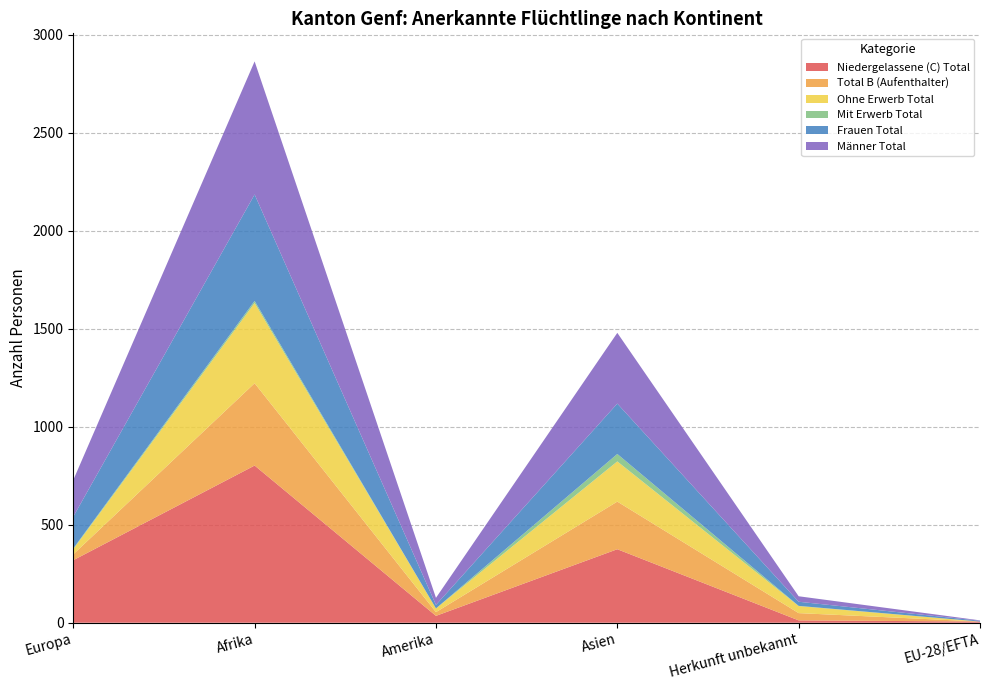

Reading right to left, list all the values displayed in this chart.

Niedergelassene (C) Total: EU-28/EFTA=6	Herkunft unbekannt=12	Asien=375	Amerika=35	Afrika=802	Europa=319
Total B (Aufenthalter): EU-28/EFTA=0	Herkunft unbekannt=37	Asien=243	Amerika=19	Afrika=420	Europa=30
Ohne Erwerb Total: EU-28/EFTA=0	Herkunft unbekannt=36	Asien=205	Amerika=19	Afrika=409	Europa=26
Mit Erwerb Total: EU-28/EFTA=0	Herkunft unbekannt=1	Asien=38	Amerika=0	Afrika=11	Europa=4
Frauen Total: EU-28/EFTA=4	Herkunft unbekannt=21	Asien=257	Amerika=18	Afrika=543	Europa=162
Männer Total: EU-28/EFTA=2	Herkunft unbekannt=28	Asien=361	Amerika=36	Afrika=679	Europa=187